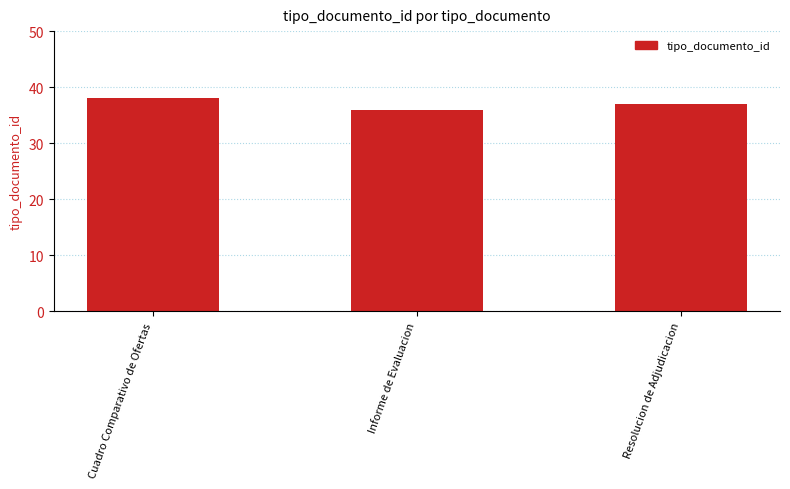

What is the greatest value displayed?

38